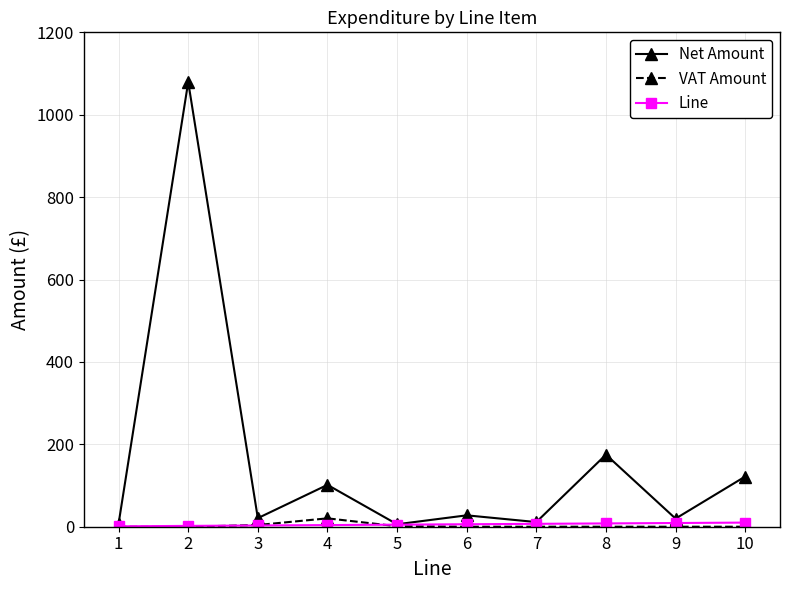

The value of VAT Amount at 8 is 0.0. True or false?

True